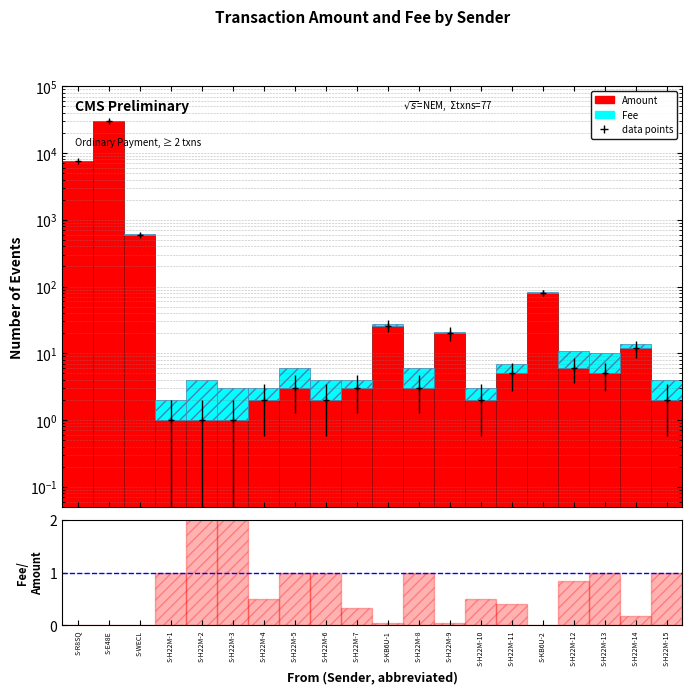

What is the label of the 6th bar from the right?

S-H22M-11